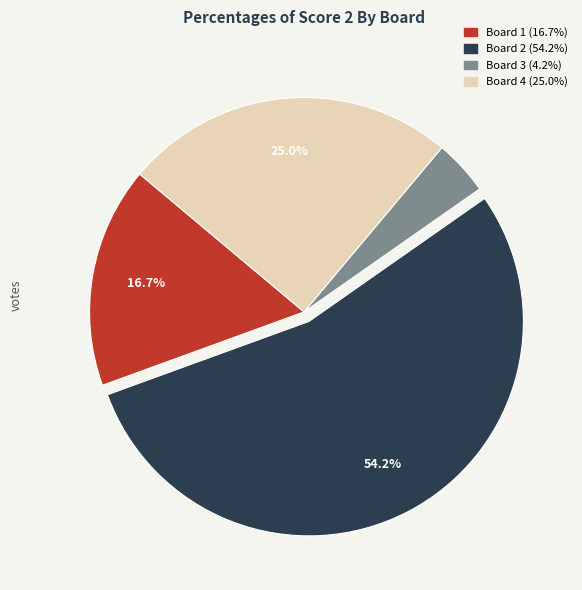

To the nearest percent, what is the average slice percentage?

25%